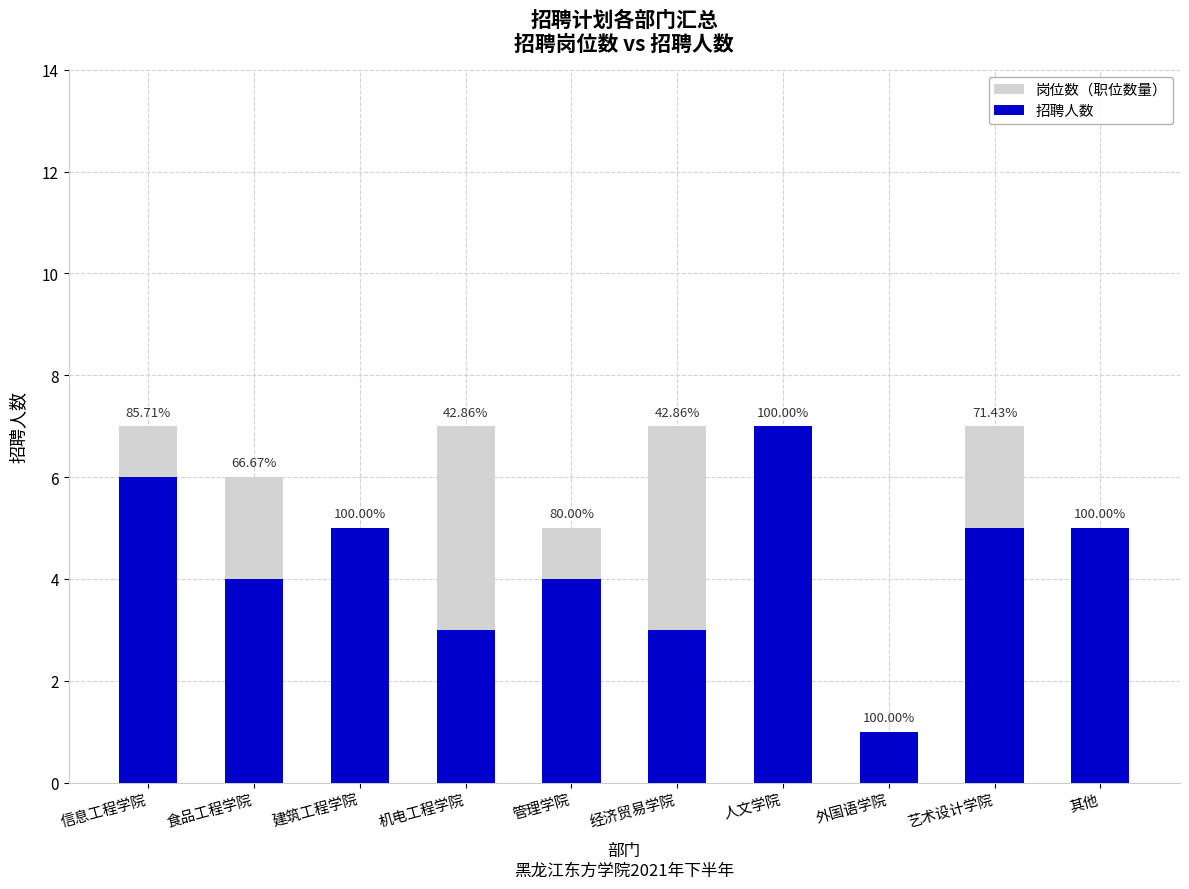

Which series changed the most between 建筑工程学院 and 机电工程学院?

岗位数（职位数量）